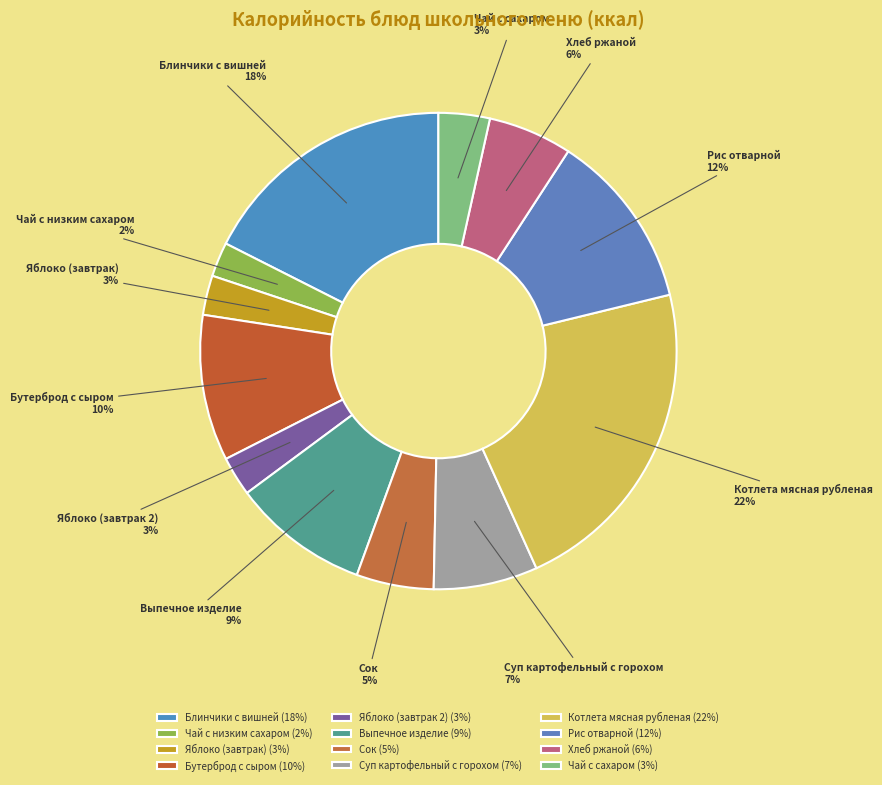

Count the number of slices in the pie.

12